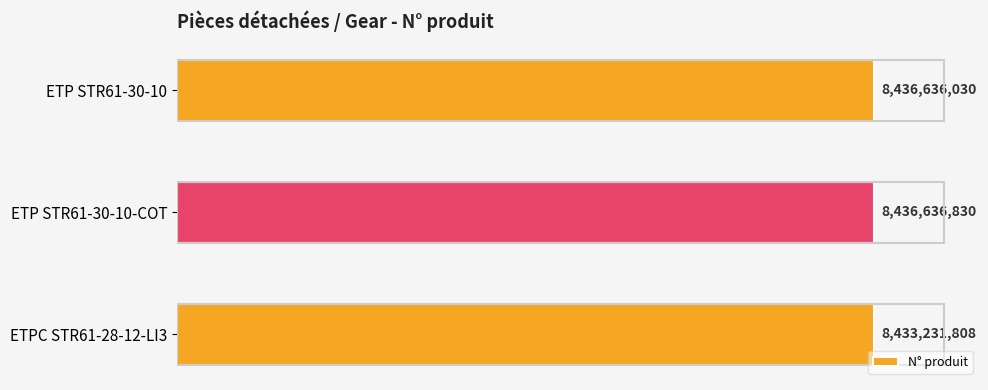

Does the chart contain any negative values?

No